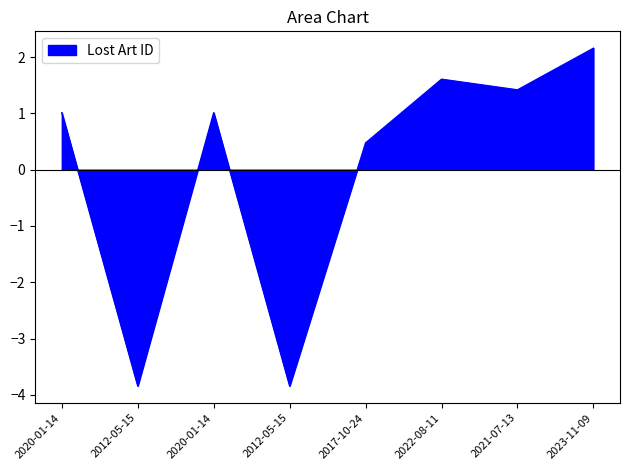

How many lines are shown in the chart?

1